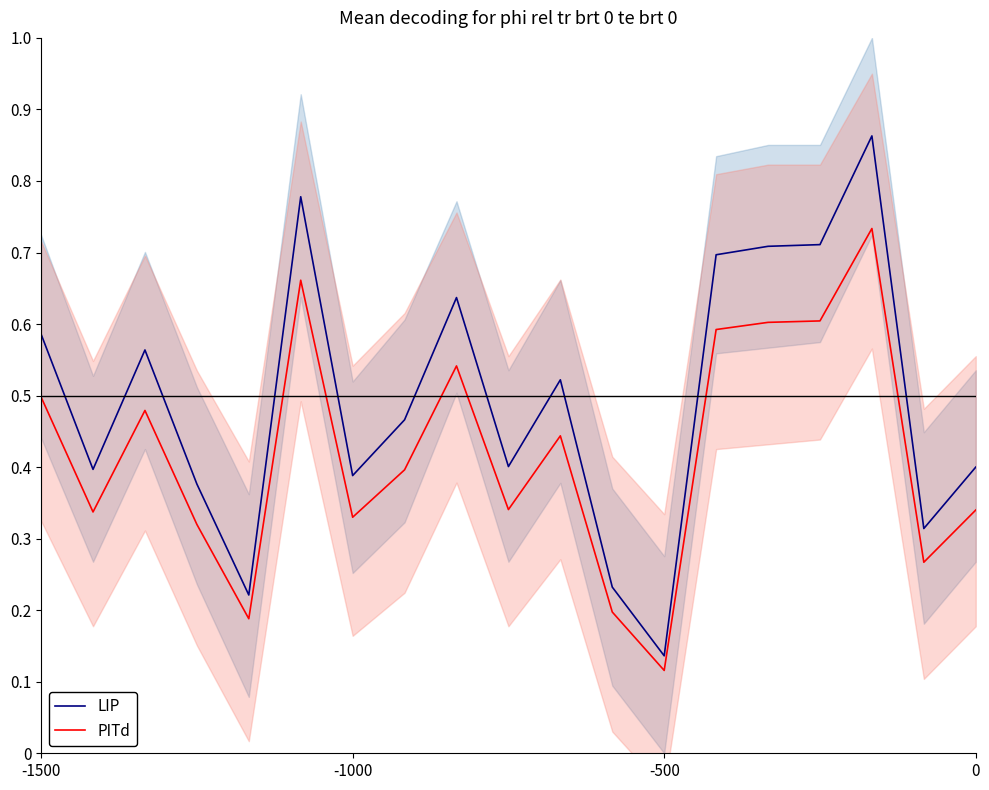

How many interior local peaks does the LIP series have?

5